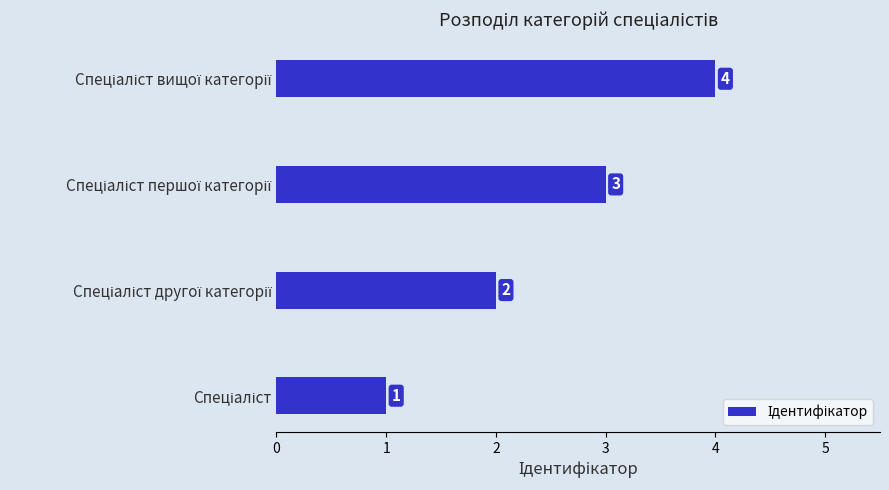

What is the difference between the maximum and minimum values?

3